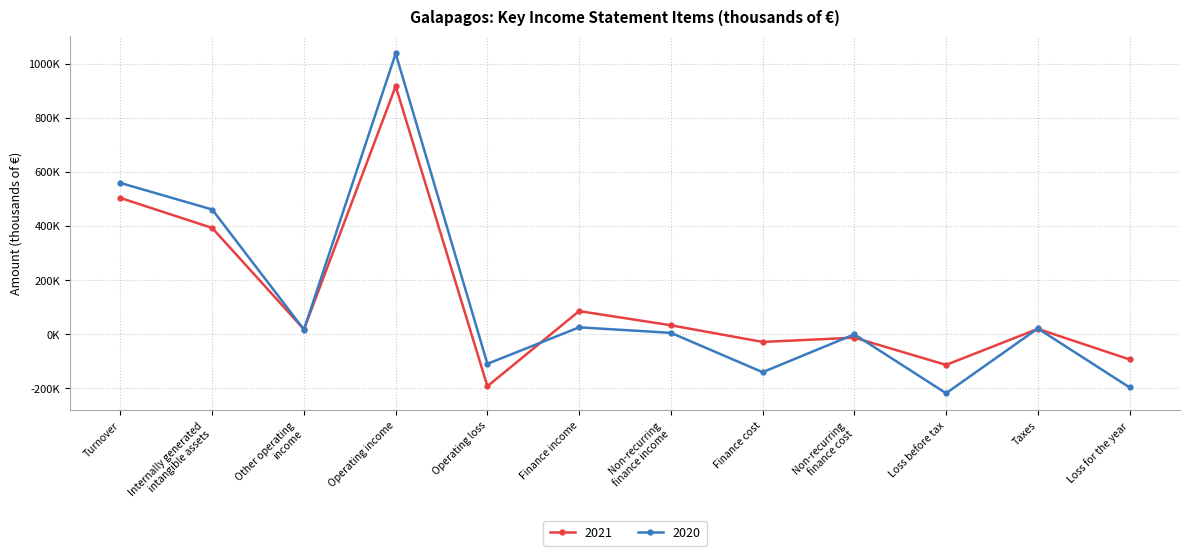

Where is the first local maximum for 2020?

Operating income